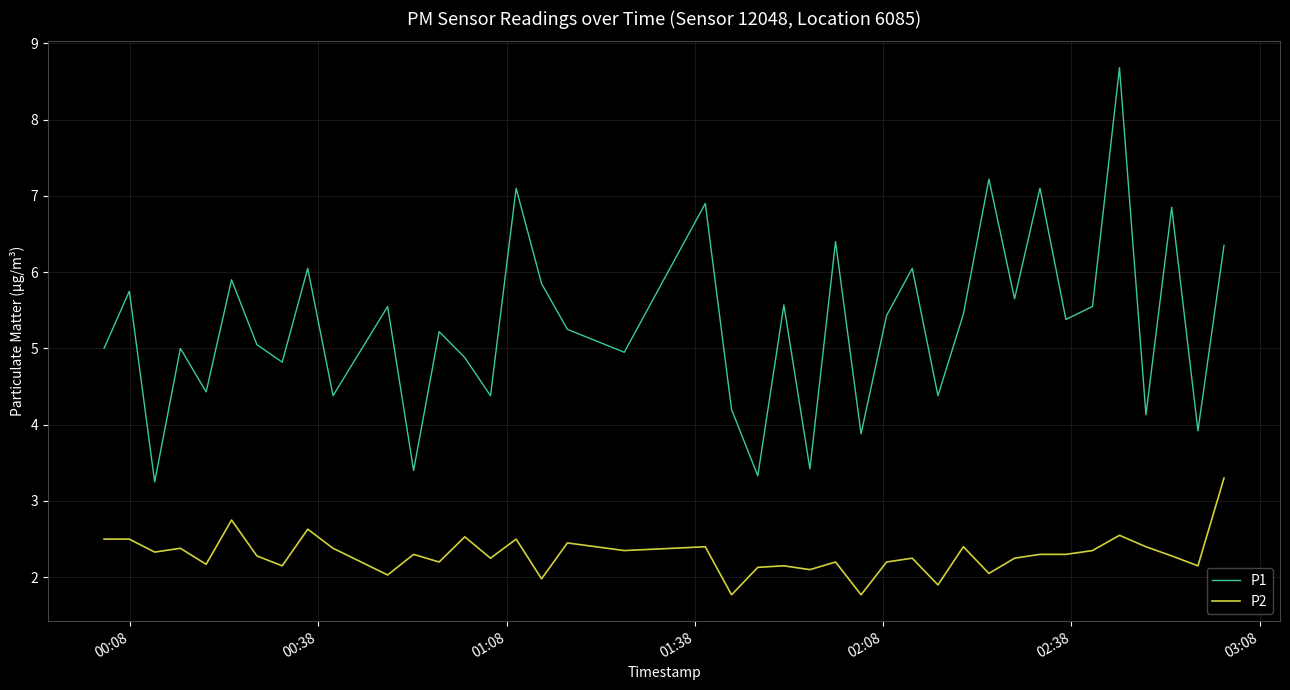

True or false: P2 has more than 1 interior local peaks.

True